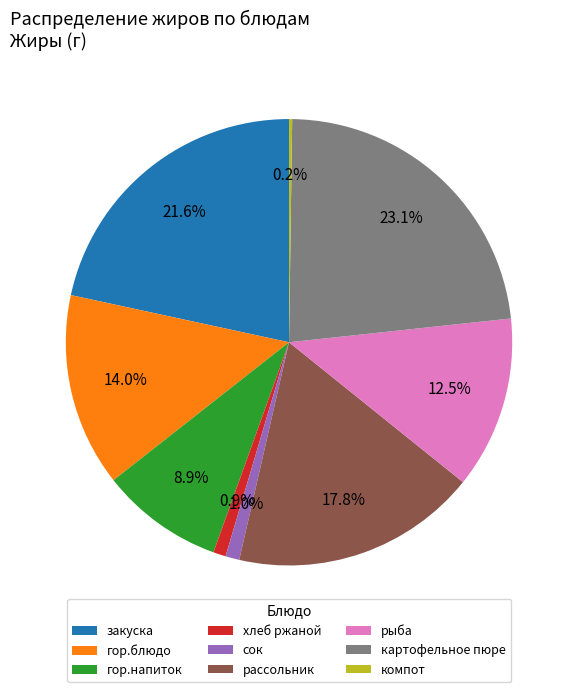

Is it true that картофельное пюре is 23% of the pie?

True